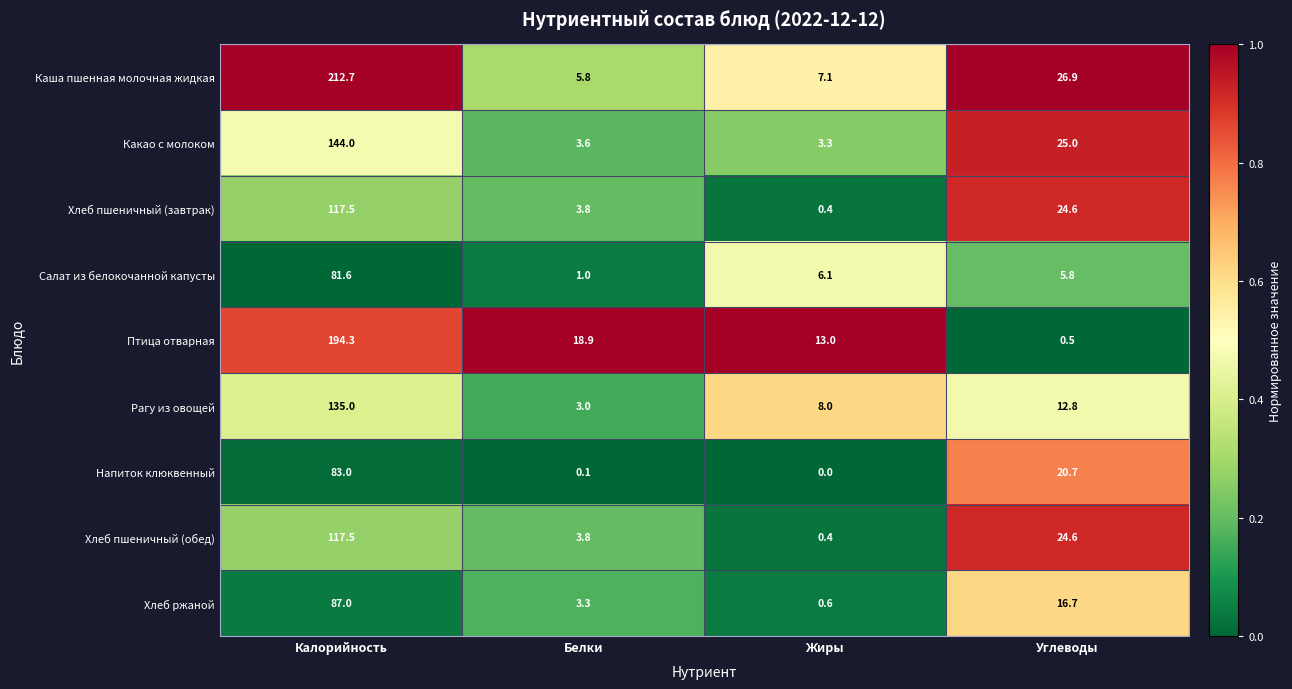

Which series has the largest total across all categories?

Каша пшенная молочная жидкая